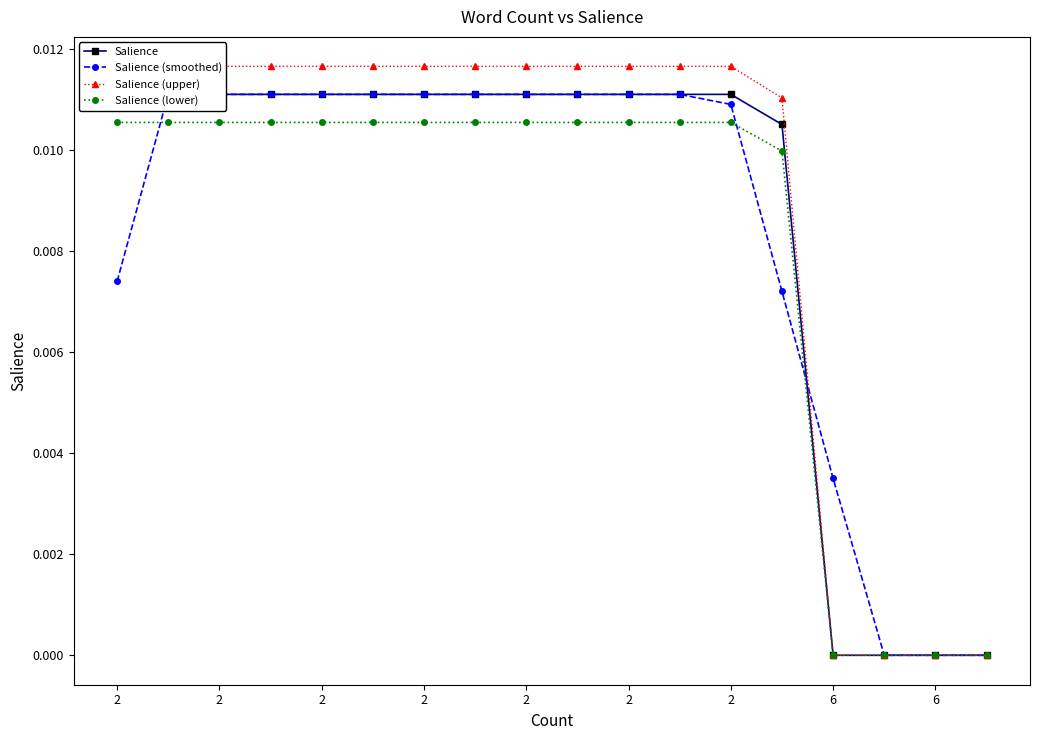

Rank the series at 11 from highest to lowest value.

Salience (upper), Salience, Salience (smoothed), Salience (lower)